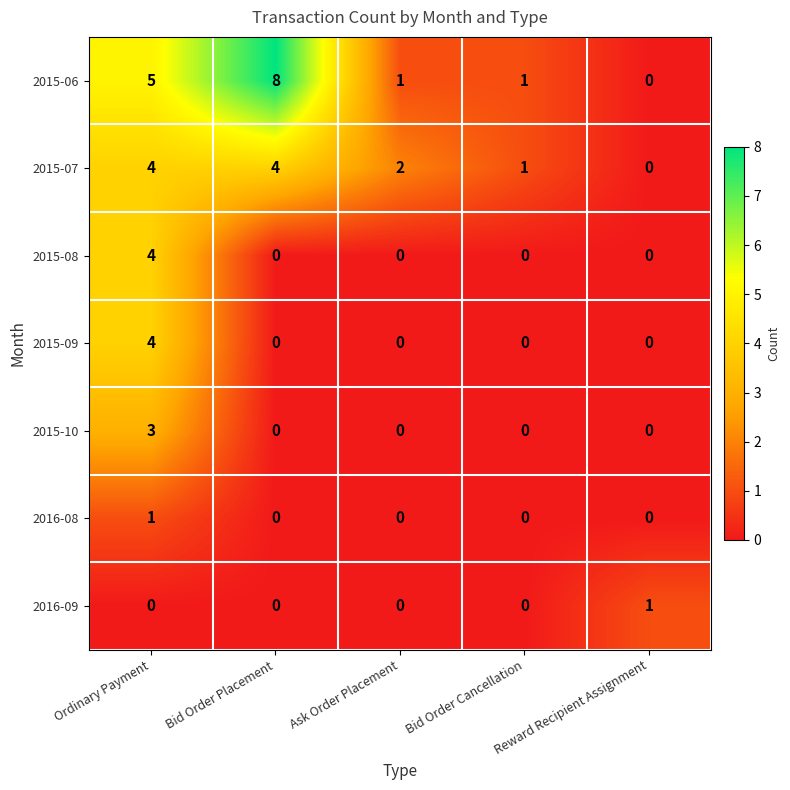

What is the maximum value shown in the chart?

8